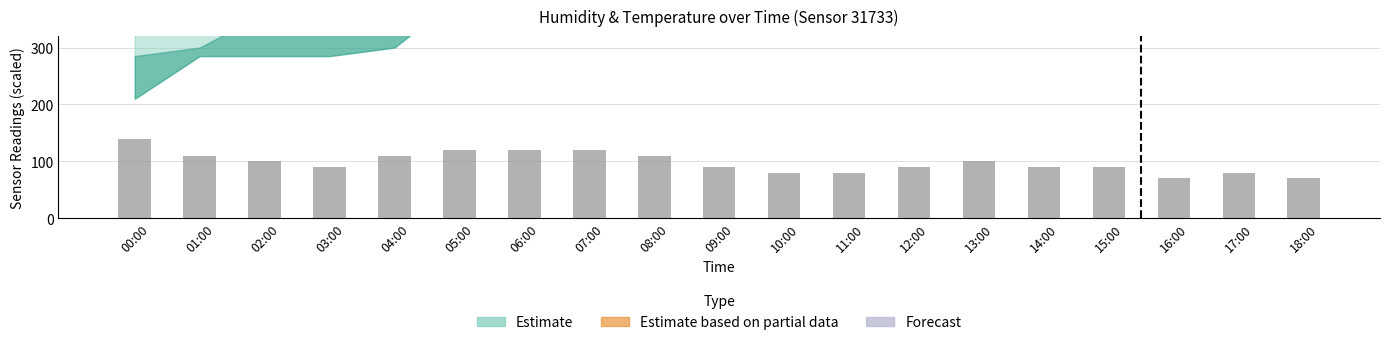

Which label corresponds to the largest value in the chart?

00:00